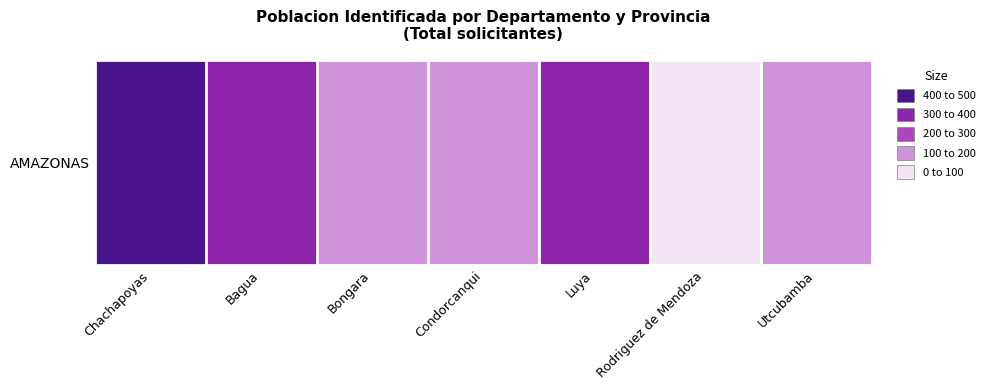

The chart shows a value of 64 at Utcubamba. True or false?

False